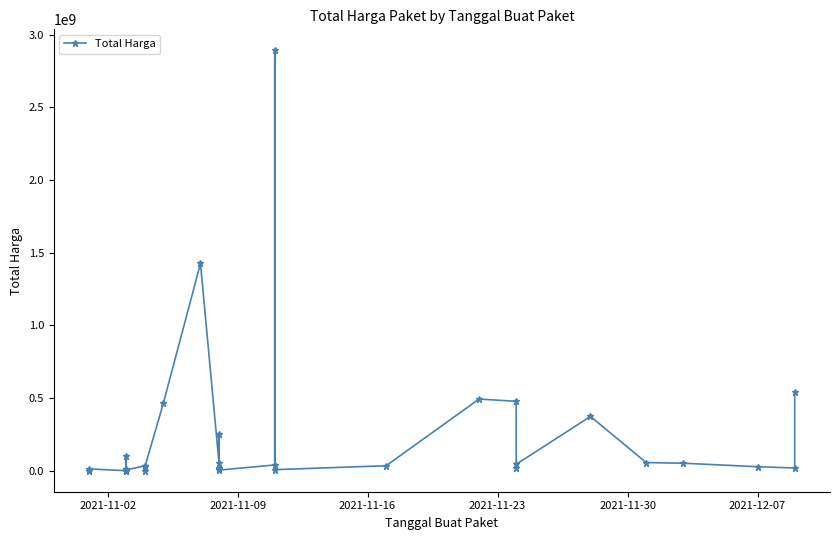

The value at 7 is 102245. True or false?

False